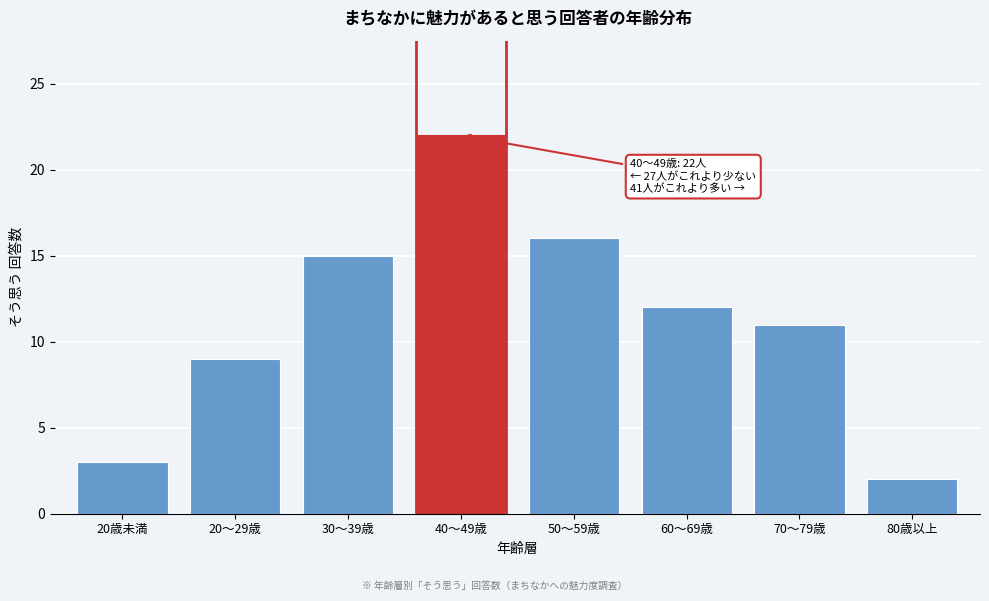

Reading left to right, what are all the values shown in this chart?

3	9	15	22	16	12	11	2